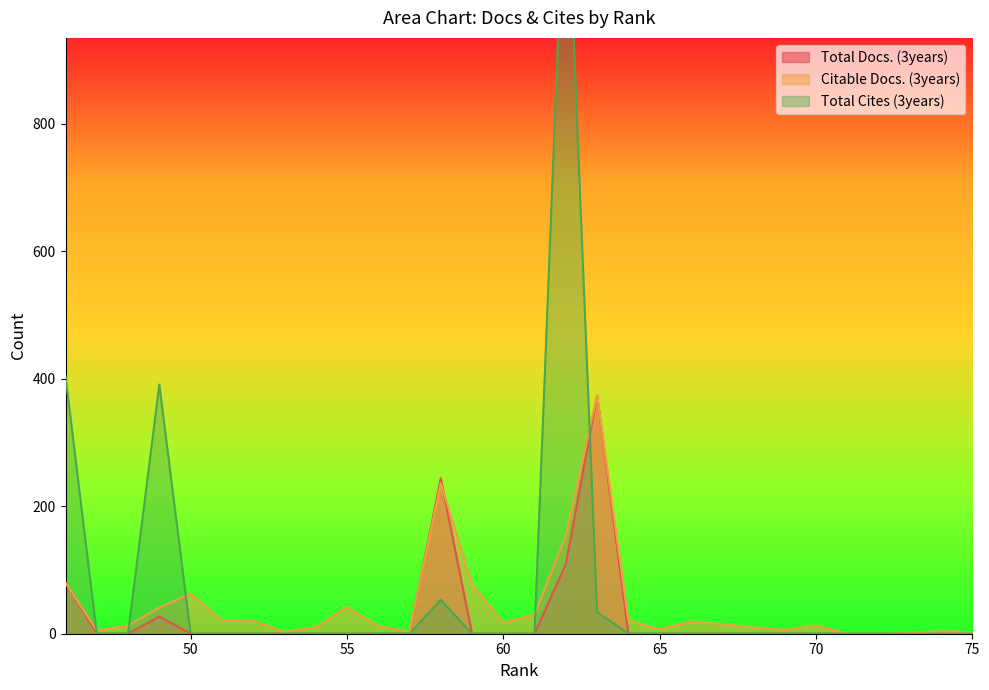

Is it true that Total Cites (3years) equals -592 at 69?

False